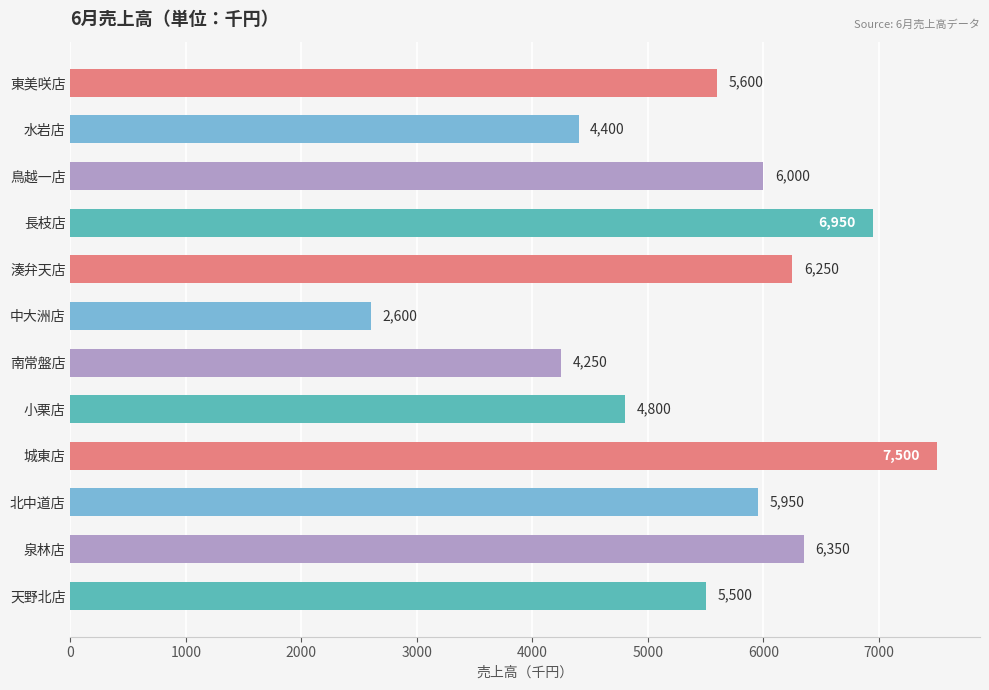

What is the approximate value at 中大洲店?

2600